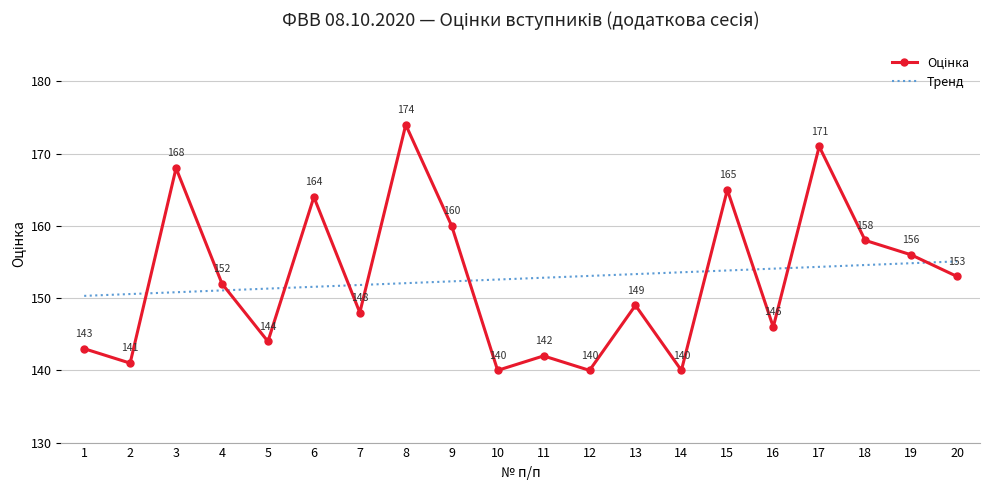

Is it true that Тренд equals 151.3 at 5?

True